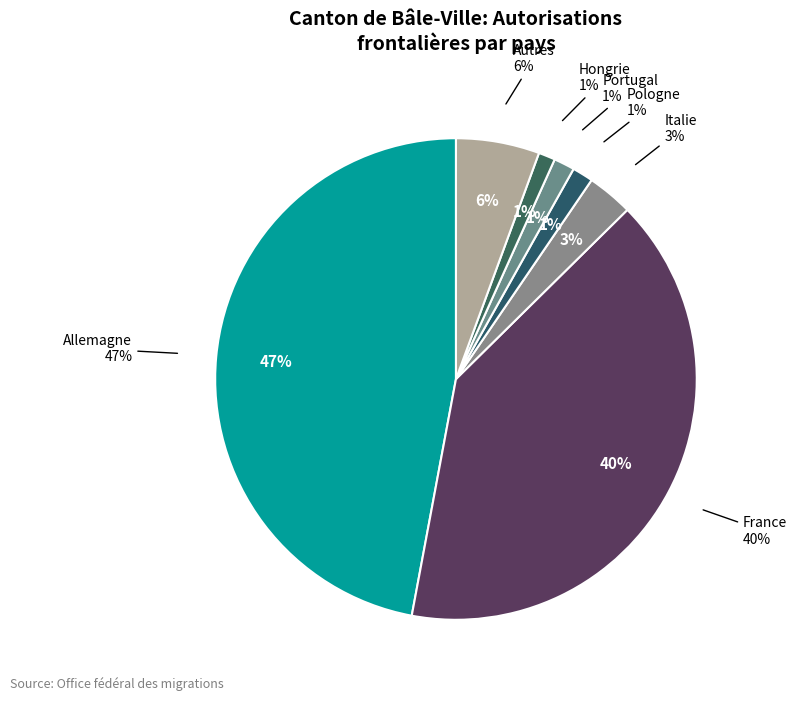

To the nearest percent, what portion does France represent?

40%